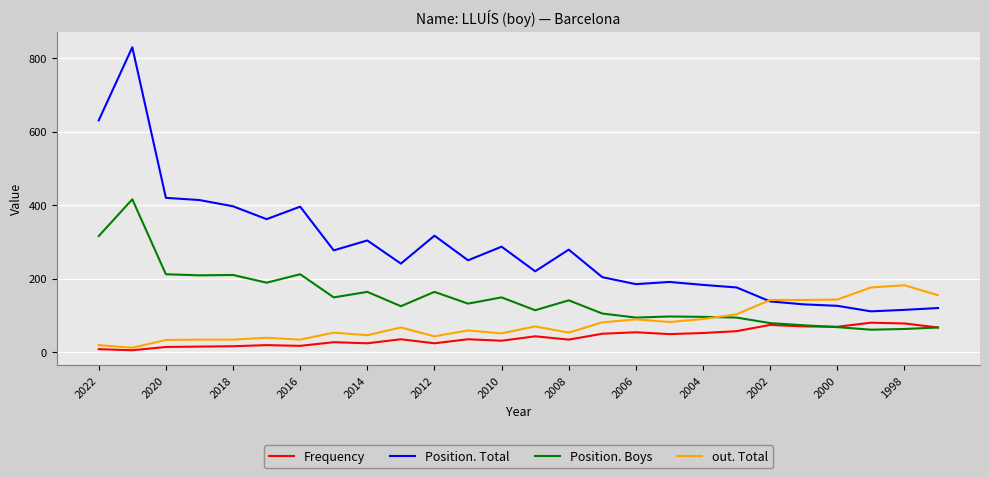

True or false: Position. Boys and Position. Total intersect in this chart.

False